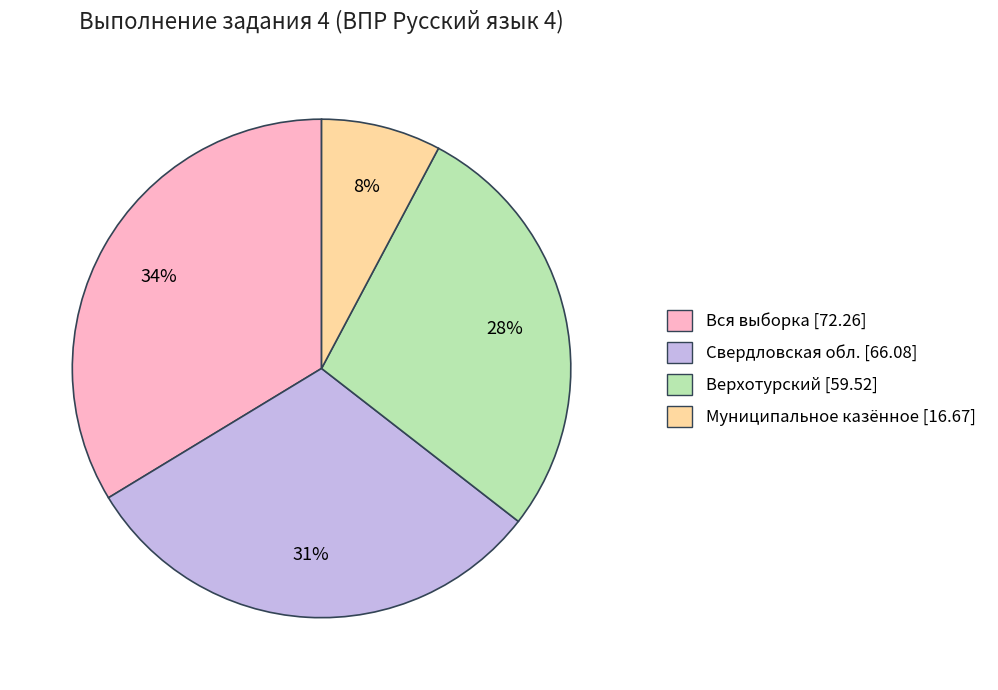

To the nearest percent, what is the average slice percentage?

25%